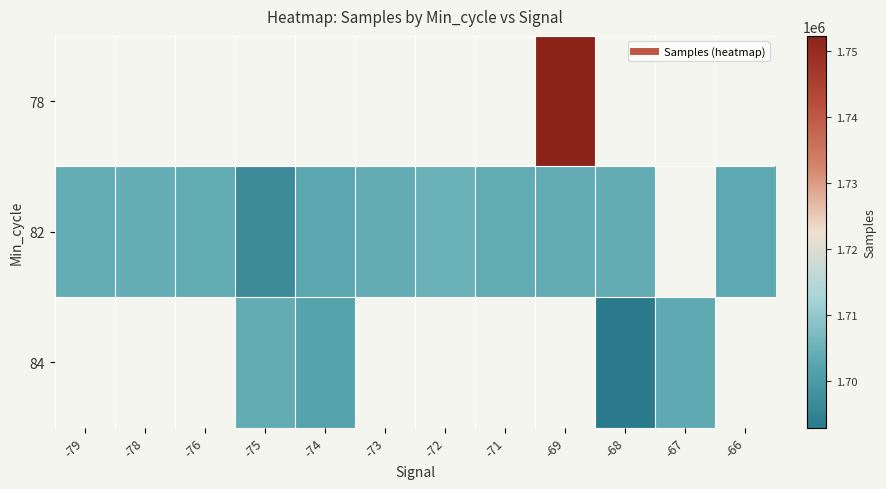

True or false: 82 has a value of 1704337.0 at -78.

True